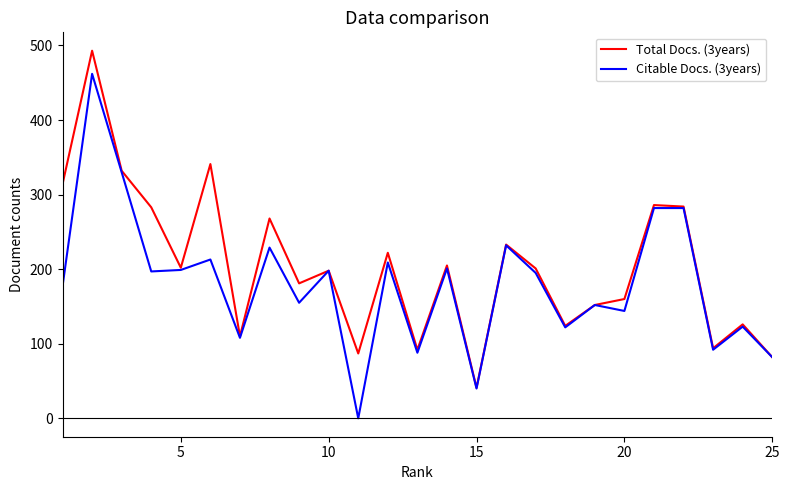

What is the maximum value shown in the chart?

493